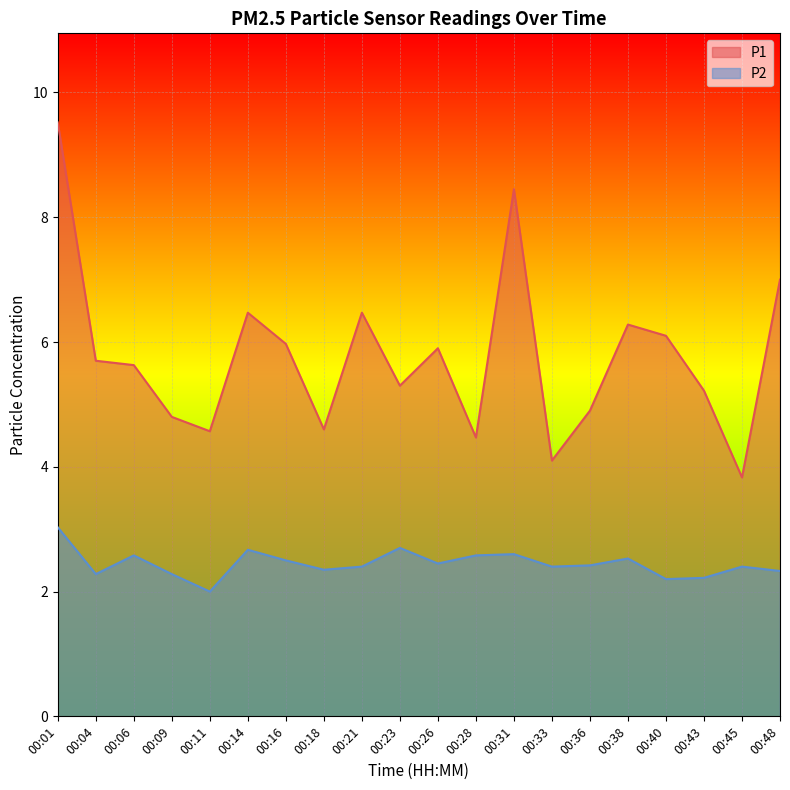

List the labels in order of P1 value, largest first.

00:01, 00:31, 00:48, 00:14, 00:21, 00:38, 00:40, 00:16, 00:26, 00:04, 00:06, 00:23, 00:43, 00:36, 00:09, 00:18, 00:11, 00:28, 00:33, 00:45